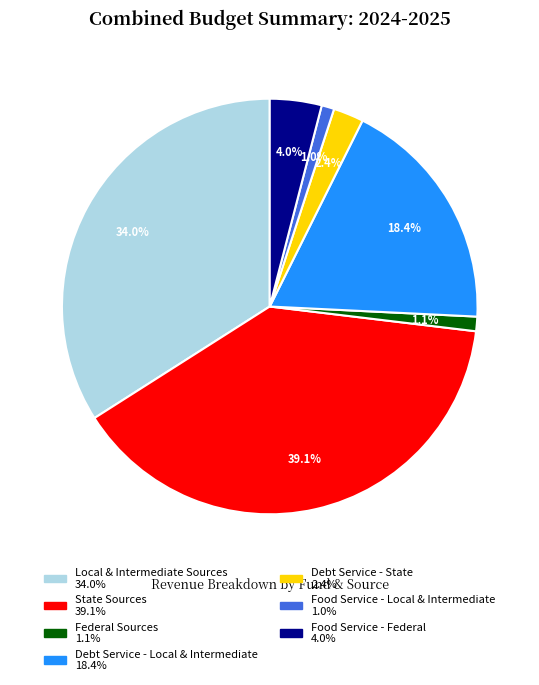

The Debt Service - Local & Intermediate slice represents 18% of the pie. True or false?

True